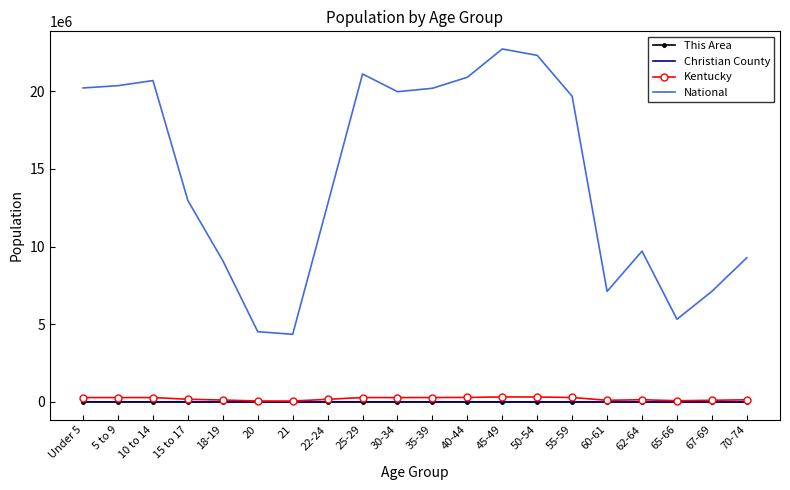

Which series has the largest range (max minus min)?

National